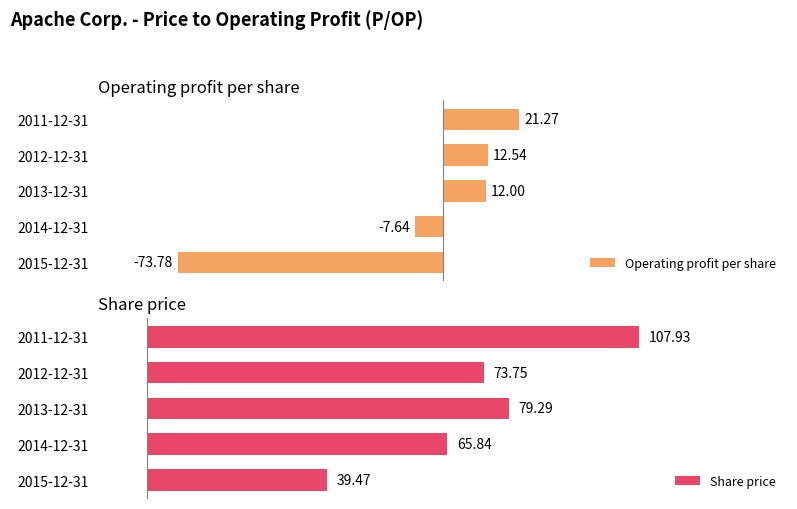

Rank the categories by Operating profit per share value from lowest to highest.

2015-12-31, 2014-12-31, 2013-12-31, 2012-12-31, 2011-12-31